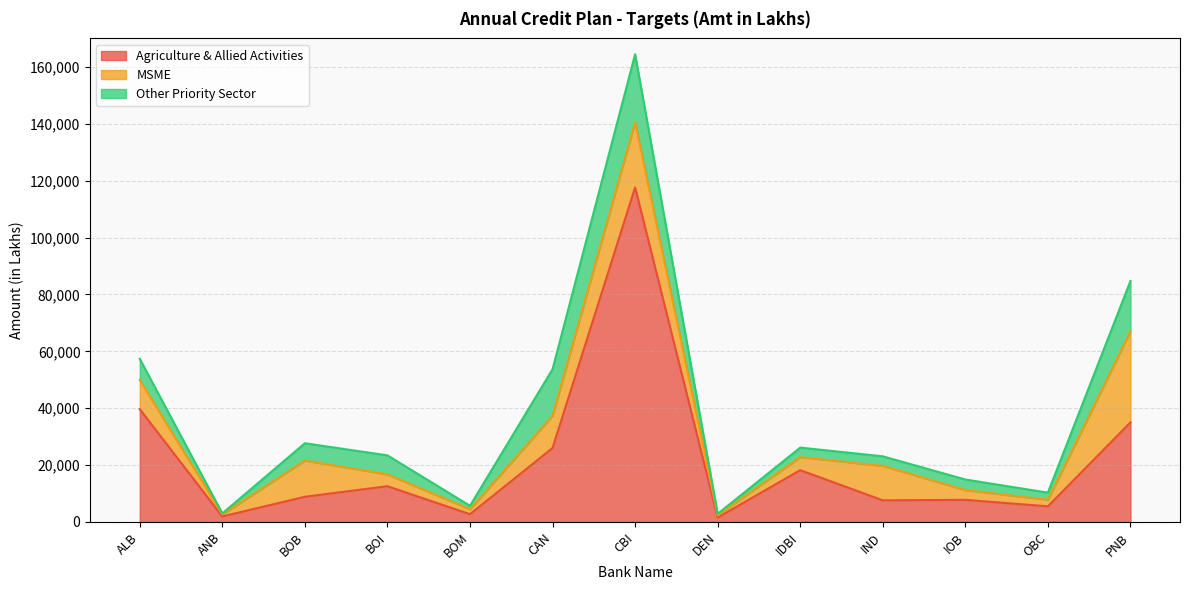

Rank the series by their maximum value, from lowest to highest.

Other Priority Sector, MSME, Agriculture & Allied Activities